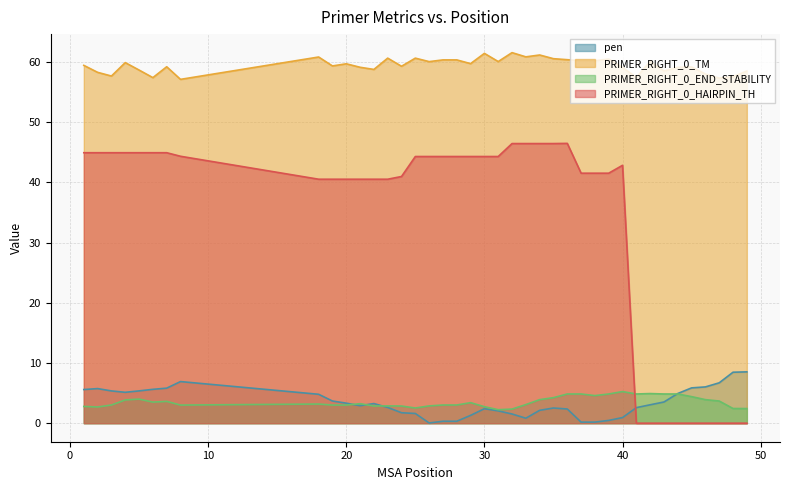

What is the spread (max minus min) of values at 37?

60.0